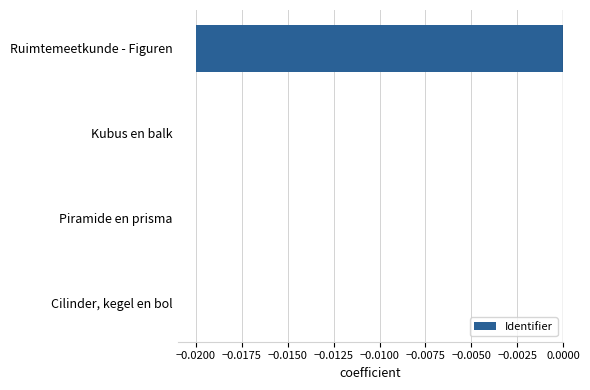

The chart shows a value of -0.0 at Ruimtemeetkunde - Figuren. True or false?

True